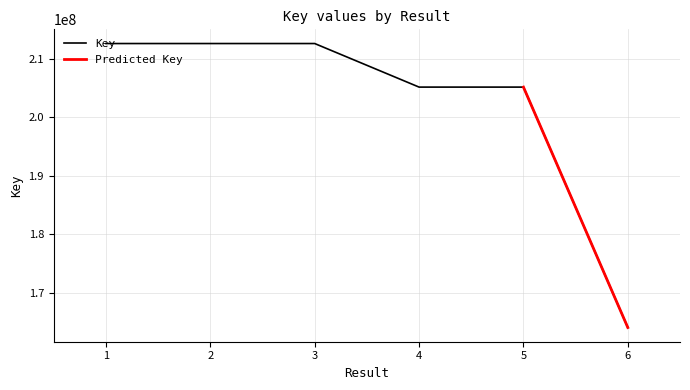

Which category has the highest value across all series?

1